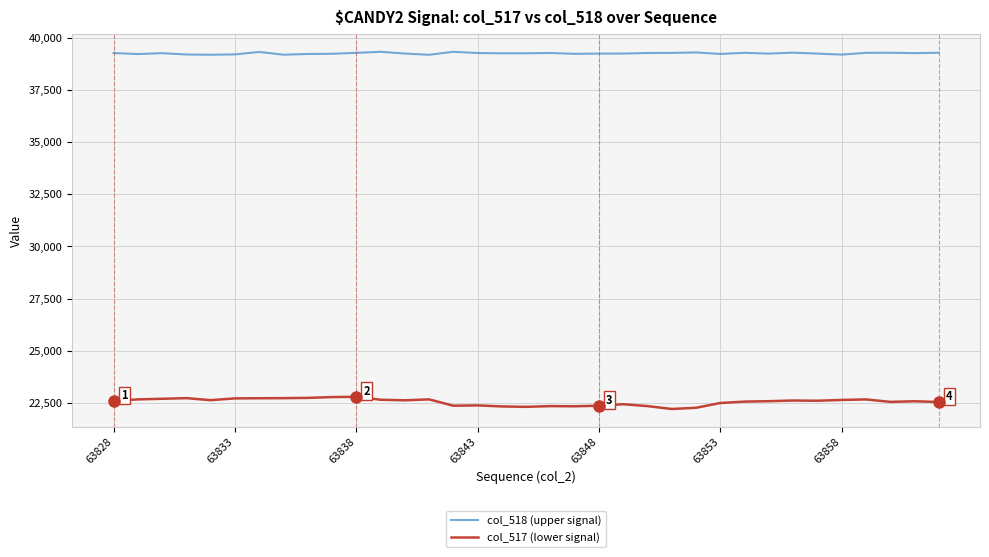

What is the minimum value shown in the chart?

22210